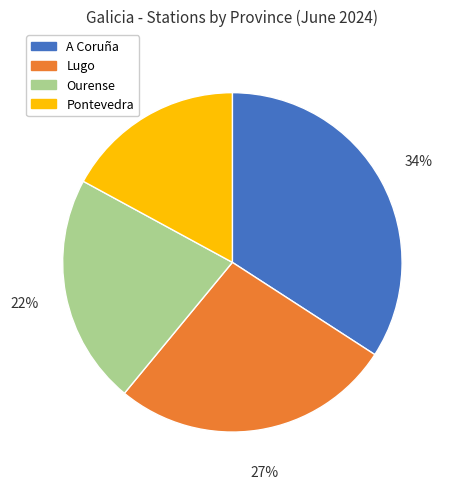

Does Lugo represent more than half of the total?

No